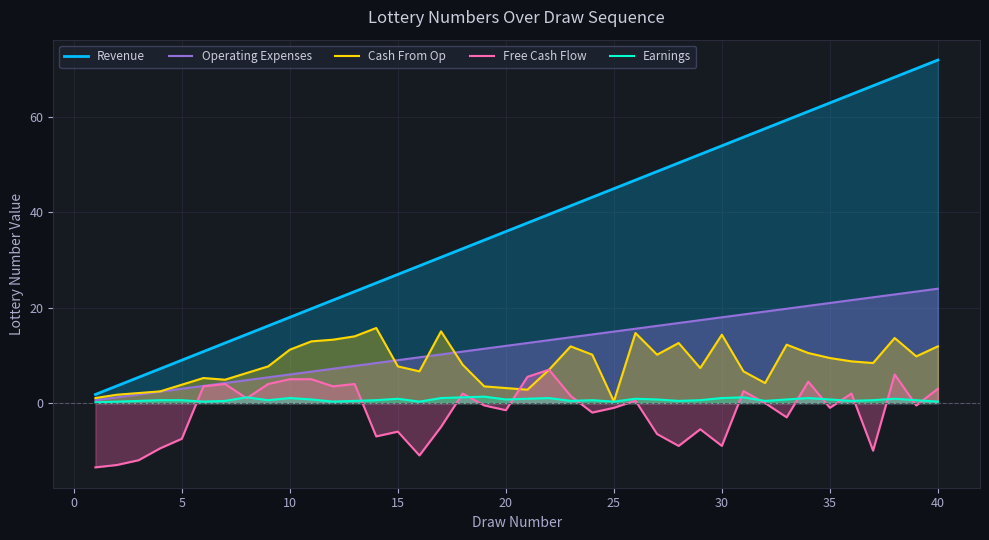

Which series has the largest total across all categories?

Revenue